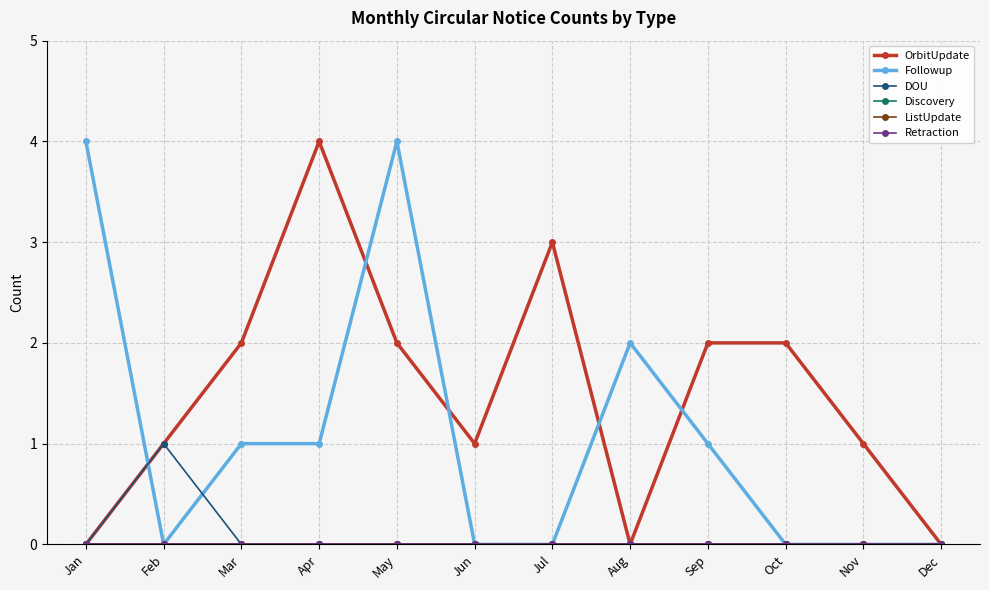

True or false: ListUpdate has more than 2 interior local peaks.

False